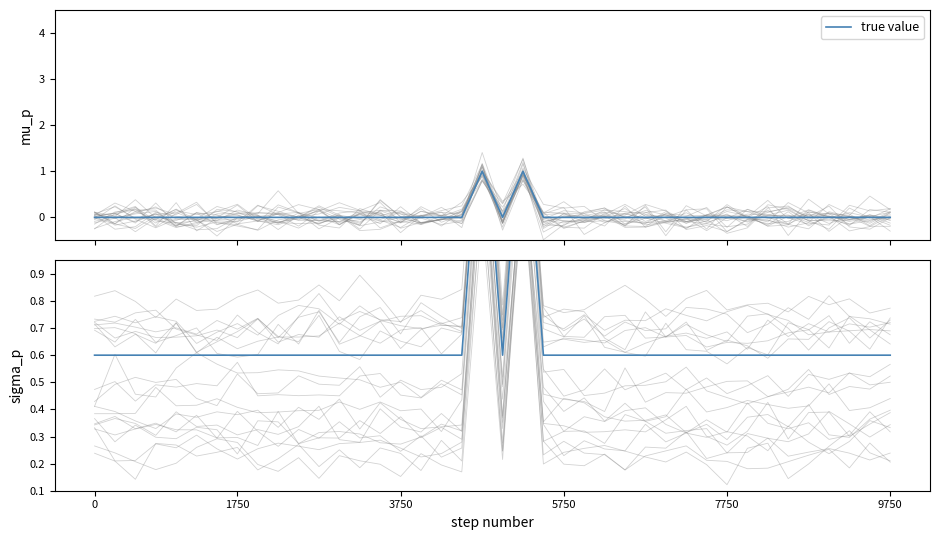

What is the sum of all values?

26.0